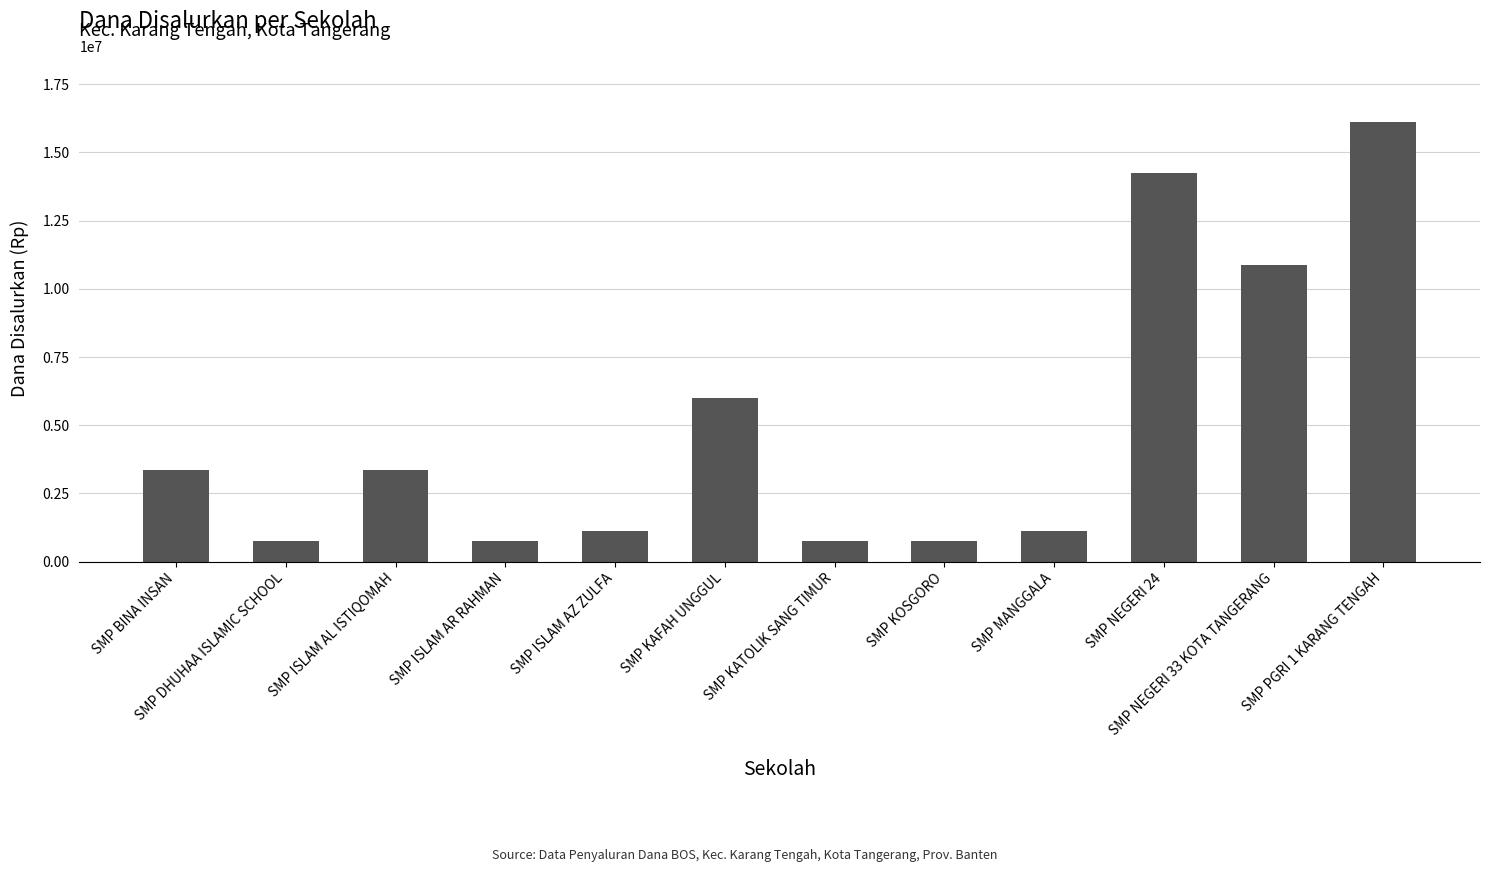

What is the maximum value shown in the chart?

16125000